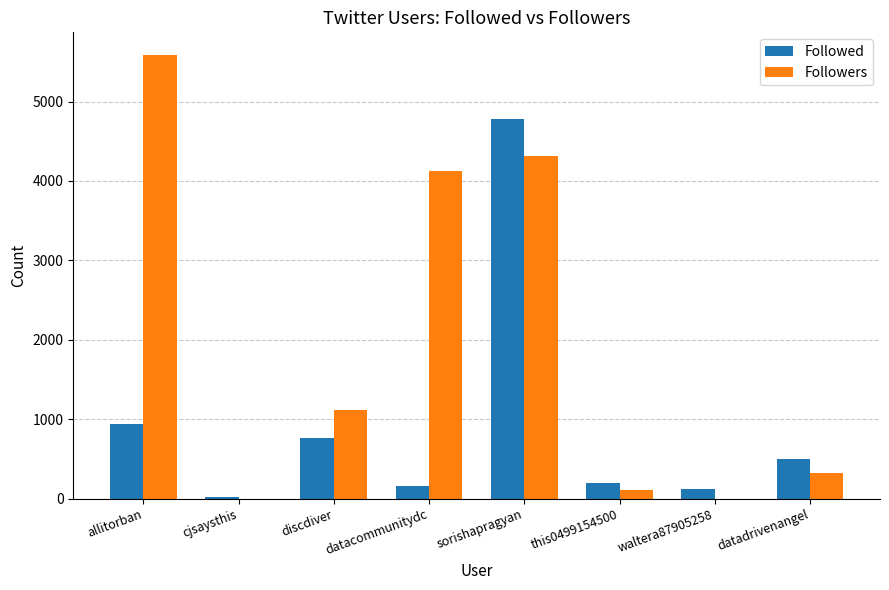

At which label is Followers closest to 2797?

datacommunitydc